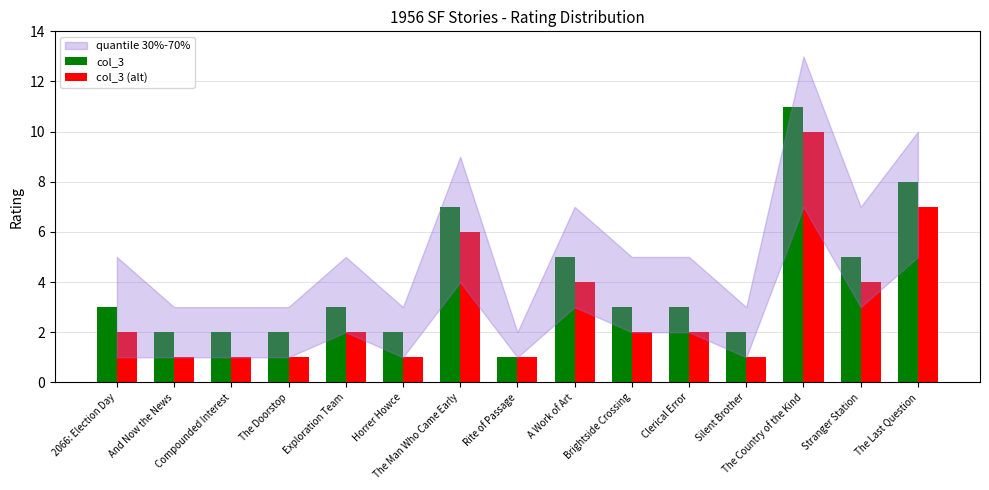

Which series has the widest spread of values?

col_3